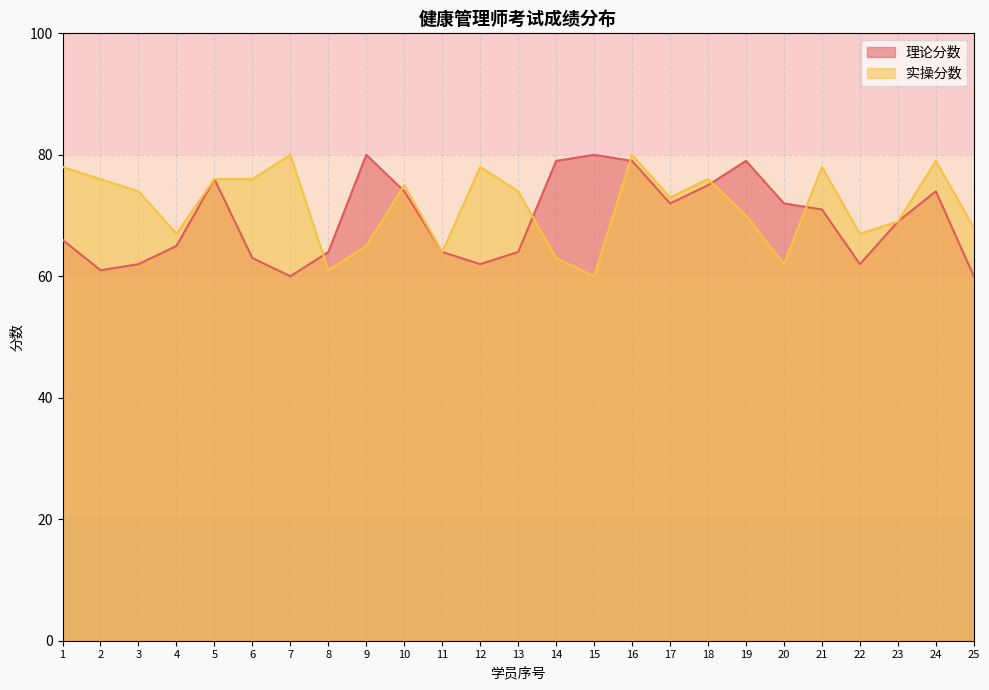

What value does the 实操分数 series have at 23?

69